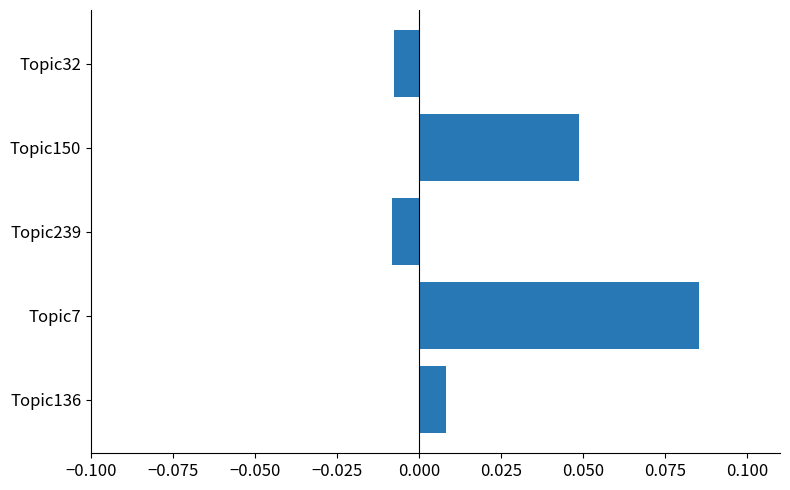

Which category has the highest value across all series?

Topic7